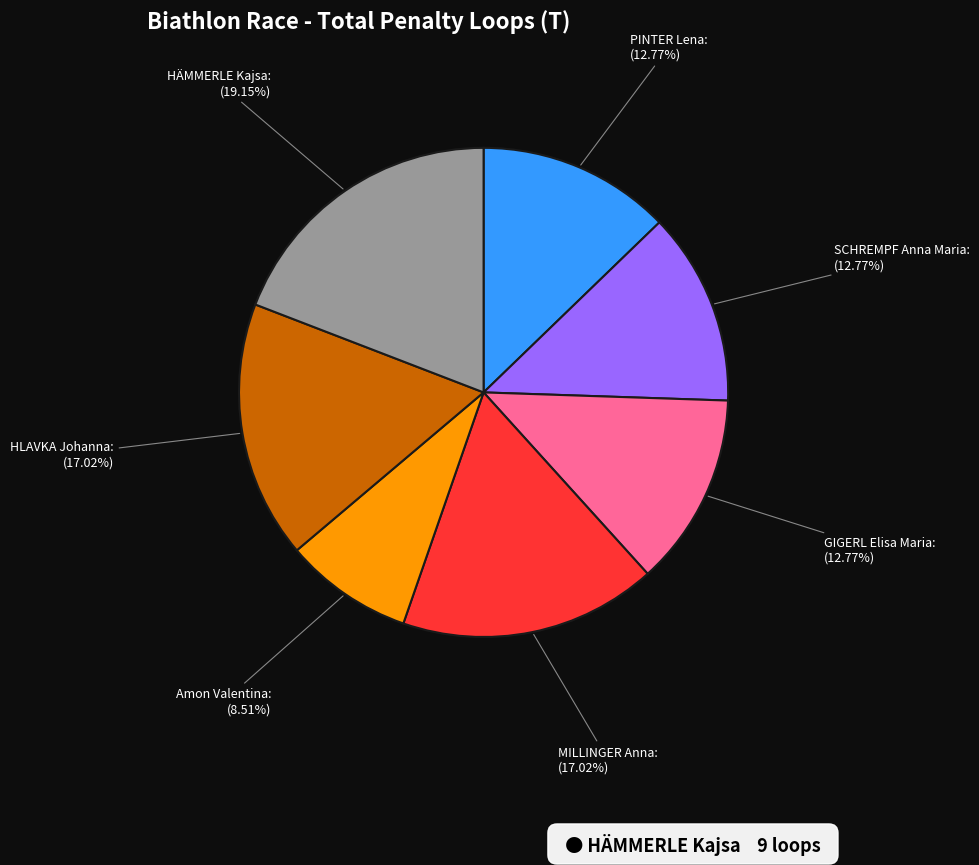

Does any single category account for the majority?

No